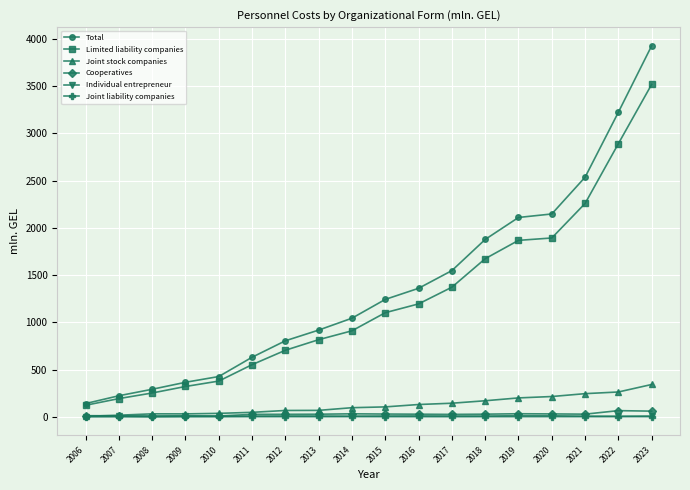

Count the number of categories in the chart.

18